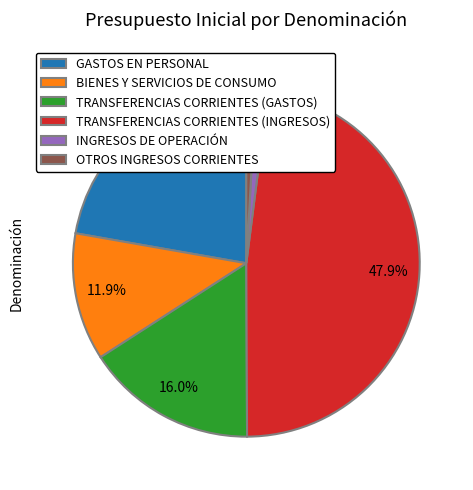

What portion of the pie excludes BIENES Y SERVICIOS DE CONSUMO?

88.1%